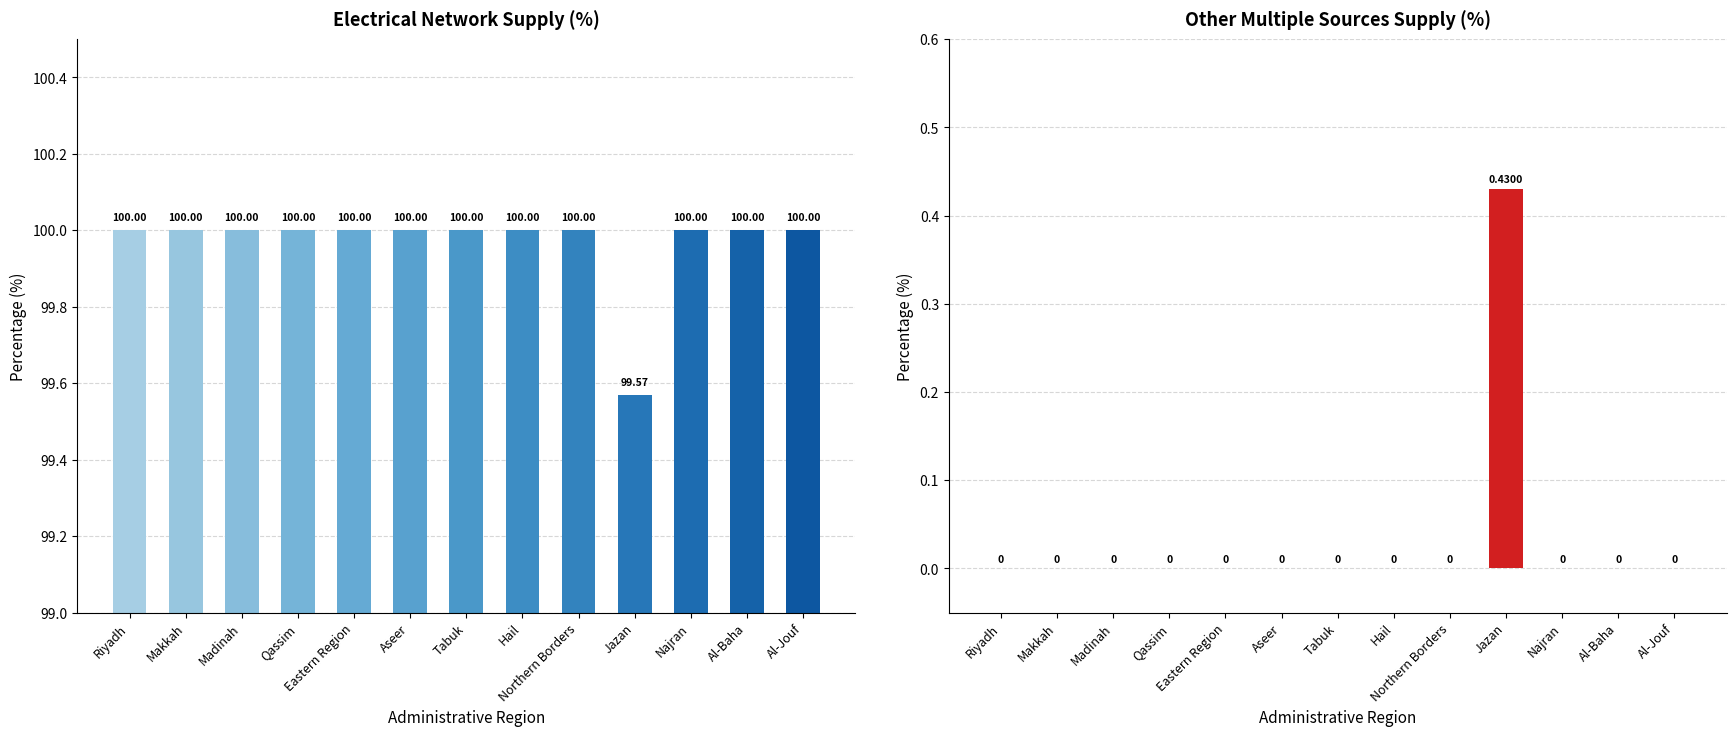

What is the total value across all series at Madinah?

100.0